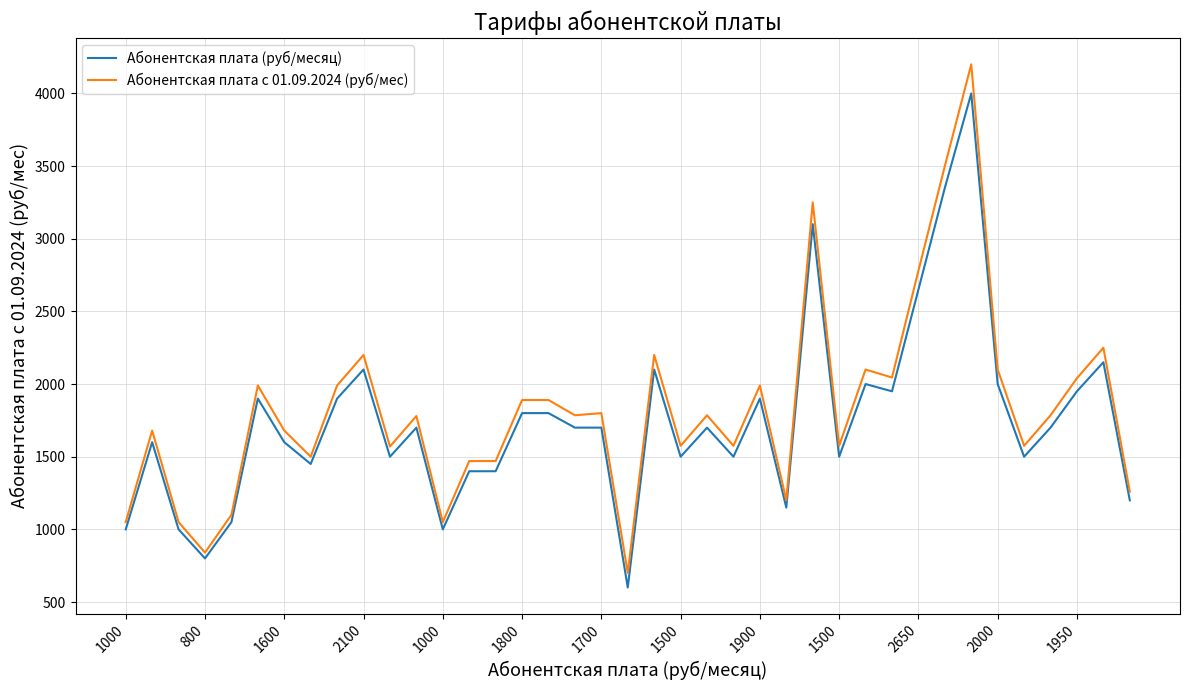

Which series has the widest spread of values?

Абонентская плата с 01.09.2024 (руб/мес)